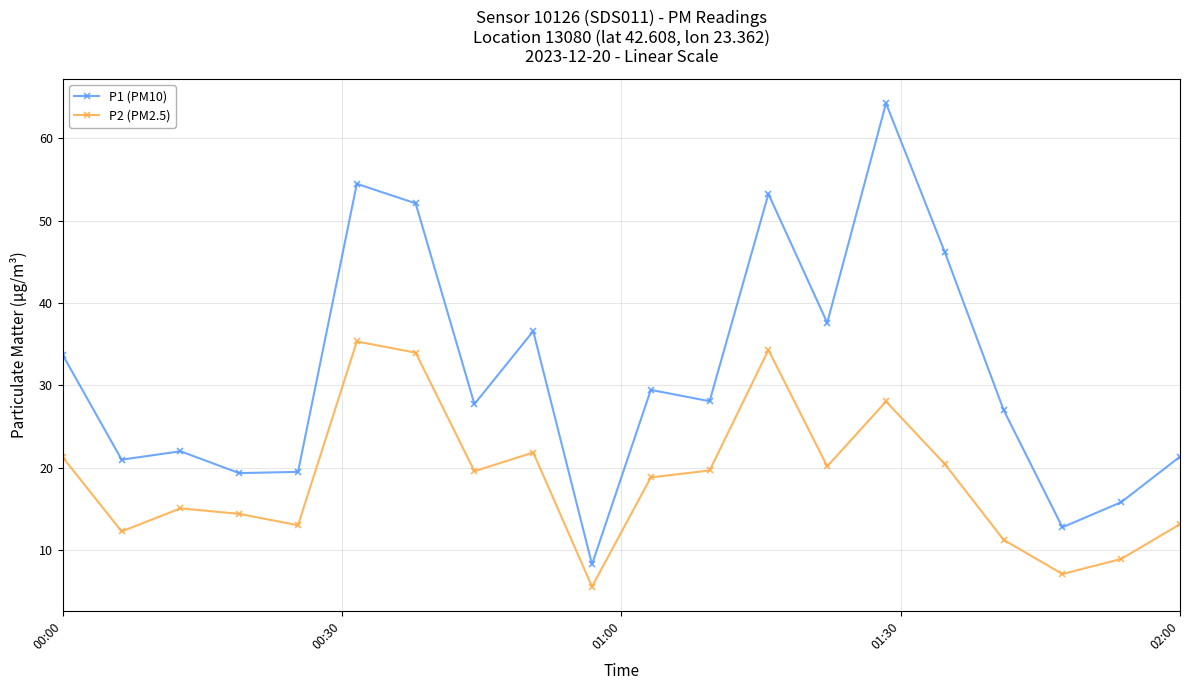

Which series has the largest range (max minus min)?

P1 (PM10)